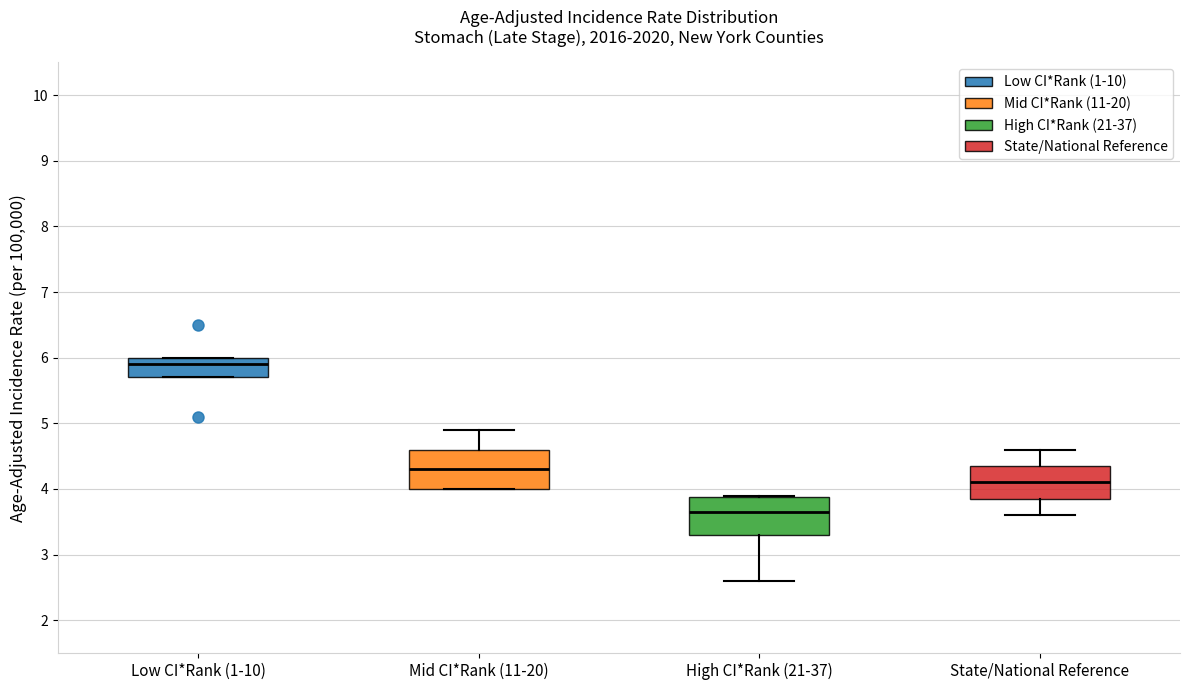

Reading left to right, read every box against the y-axis: the position of its median line, the range the box covers, and the ends of its whiskers. The values are not printed on the chart, so give them approximately, as read against the axis.

Low CI*Rank (1-10): median 5.9, box 5.7 to 6.0, whiskers 5.7 to 6.0
Mid CI*Rank (11-20): median 4.3, box 4.0 to 4.6, whiskers 4.0 to 4.9
High CI*Rank (21-37): median 3.7, box 3.3 to 3.9, whiskers 2.6 to 3.9
State/National Reference: median 4.1, box 3.9 to 4.4, whiskers 3.6 to 4.6